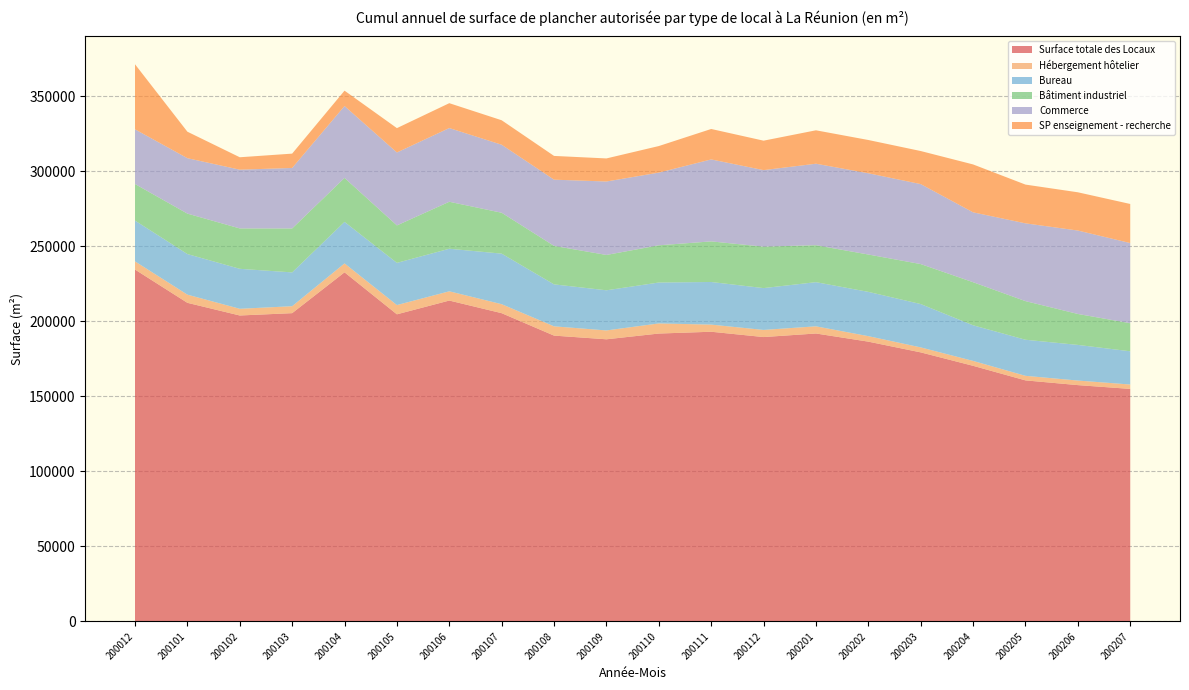

Reading right to left, transcribe all the data shown in this chart.

Surface totale des Locaux: 200207=154900	200206=157430	200205=160580	200204=170290	200203=179240	200202=186390	200201=191820	200112=189450	200111=192990	200110=191790	200109=187960	200108=190410	200107=205360	200106=213770	200105=204600	200104=232580	200103=205370	200102=203820	200101=212260	200012=234430
Hébergement hôtelier: 200207=2930	200206=3040	200205=3040	200204=3260	200203=3320	200202=3660	200201=4780	200112=4750	200111=4750	200110=6740	200109=5900	200108=6190	200107=5990	200106=6160	200105=6160	200104=5940	200103=4630	200102=4460	200101=5440	200012=5440
Bureau: 200207=22140	200206=23750	200205=24040	200204=23740	200203=28880	200202=29510	200201=29430	200112=27870	200111=28400	200110=27260	200109=26750	200108=27950	200107=33680	200106=28360	200105=28120	200104=27670	200103=22530	200102=26640	200101=27060	200012=27180
Bâtiment industriel: 200207=18690	200206=20620	200205=25730	200204=28700	200203=26640	200202=24880	200201=24620	200112=27610	200111=27050	200110=24790	200109=23540	200108=25640	200107=27240	200106=31300	200105=24950	200104=29290	200103=29270	200102=26900	200101=26940	200012=24360
Commerce: 200207=53420	200206=55580	200205=51820	200204=46560	200203=53280	200202=54130	200201=54290	200112=50990	200111=54610	200110=48430	200109=48940	200108=44120	200107=45310	200106=49110	200105=48590	200104=47890	200103=40310	200102=39150	200101=36920	200012=36440
SP enseignement - recherche: 200207=26040	200206=25480	200205=25820	200204=31910	200203=22030	200202=22170	200201=22260	200112=19620	200111=20280	200110=17700	200109=15370	200108=15820	200107=16310	200106=16570	200105=16230	200104=10240	200103=9550	200102=8270	200101=17650	200012=43340